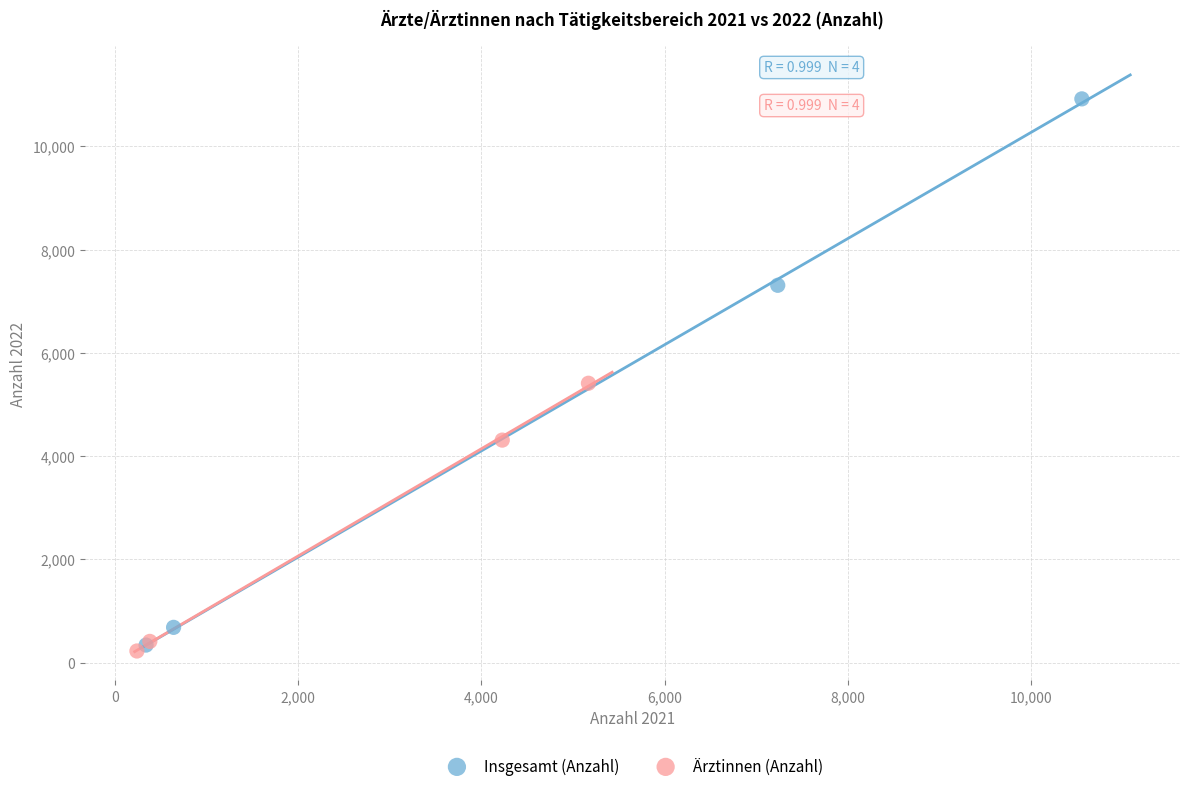

Which series has the widest spread of Y values?

Insgesamt (Anzahl)